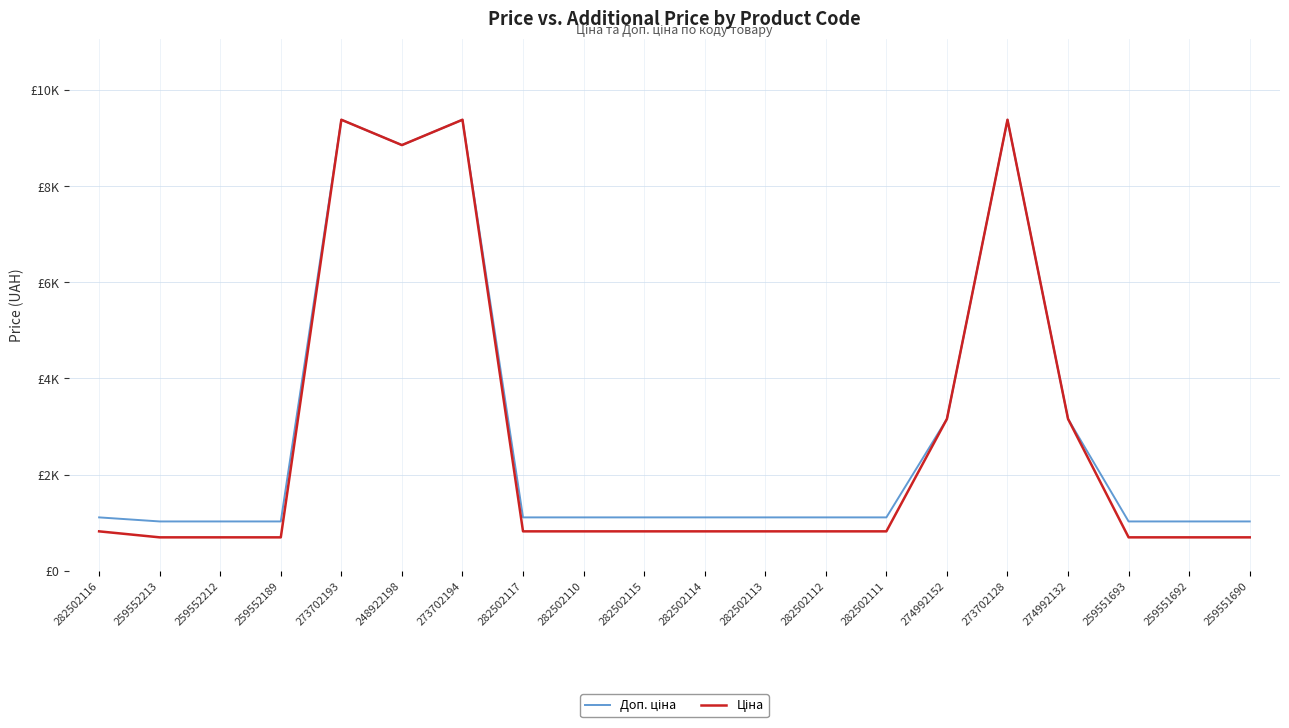

What is the minimum value for Доп. ціна?

1024.6